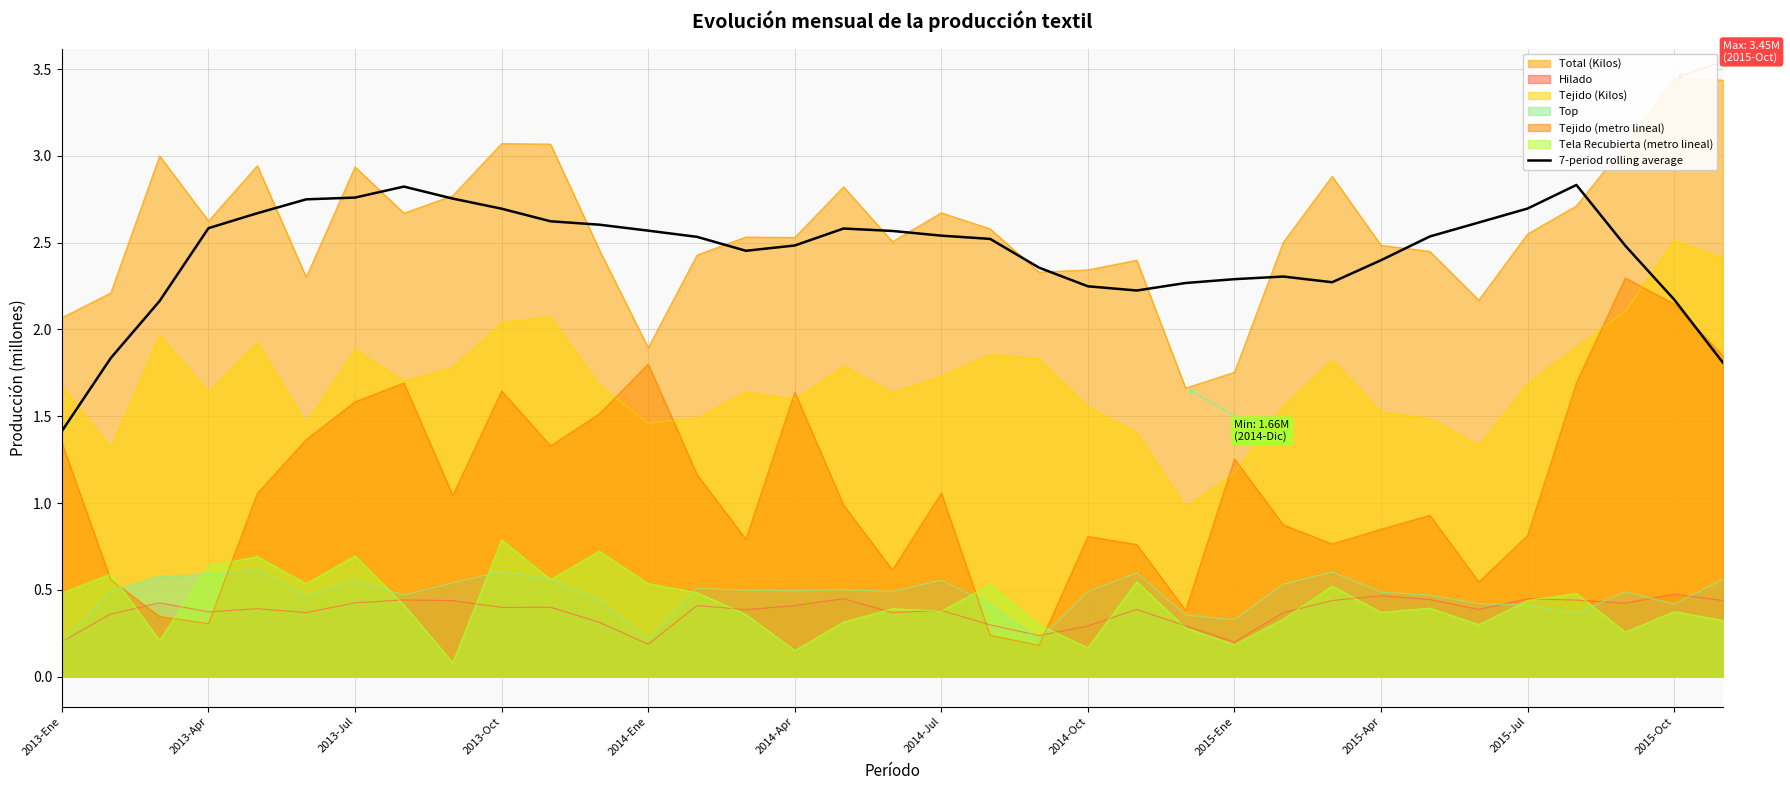

What is the highest value of the Tejido (metro lineal) series?

2.3